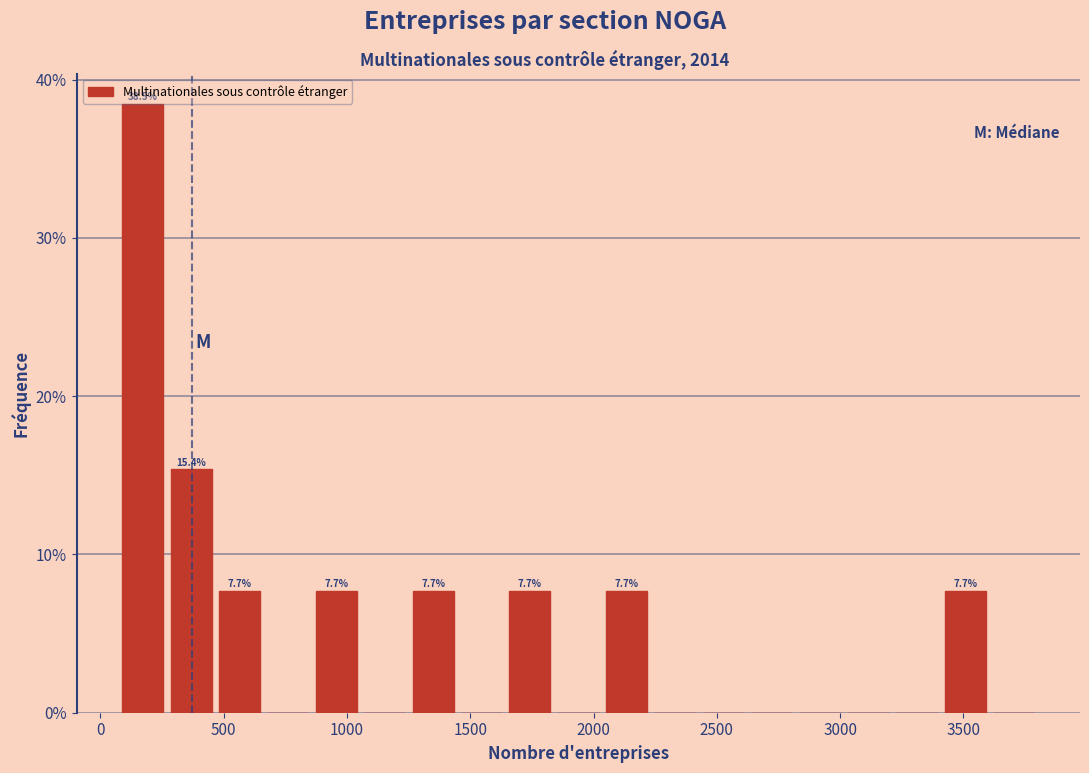

Around what value on the x-axis is the tallest bar? Give the approximate position of its centre, as read against the axis.

150